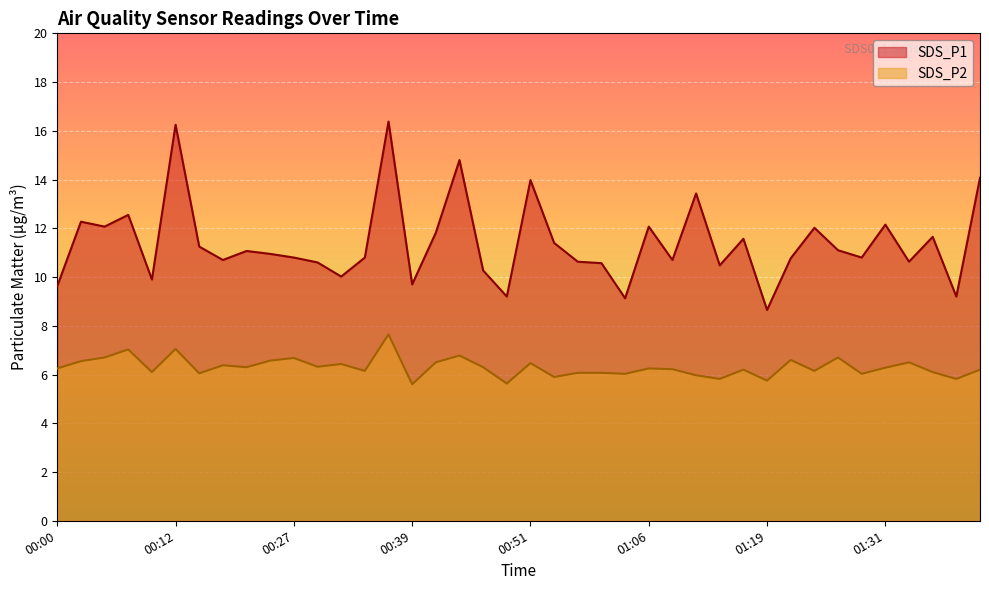

Rank the series by their maximum value, from highest to lowest.

SDS_P1, SDS_P2